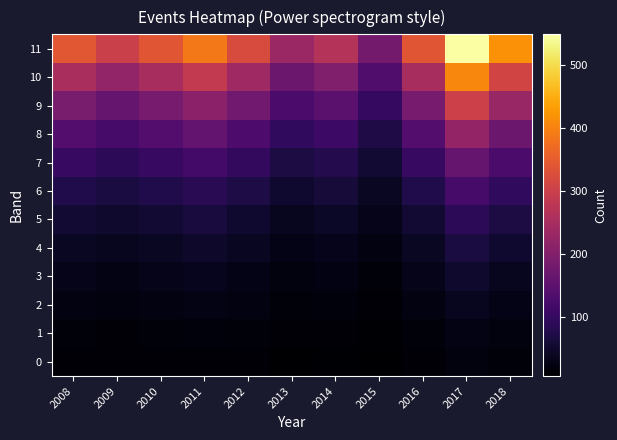

Reading left to right, list all the values displayed in this chart.

0: 2008=12.6	2009=11.0	2010=12.5	2011=14.3	2012=11.9	2013=8.5	2014=9.8	2015=6.7	2016=12.5	2017=20.2	2018=15.5
1: 2008=17.0	2009=14.9	2010=16.9	2011=19.3	2012=16.0	2013=11.5	2014=13.3	2015=9.1	2016=16.9	2017=27.3	2018=20.9
2: 2008=23.0	2009=20.1	2010=22.8	2011=26.1	2012=21.6	2013=15.5	2014=17.9	2015=12.2	2016=22.8	2017=36.8	2018=28.2
3: 2008=31.0	2009=27.1	2010=30.8	2011=35.2	2012=29.2	2013=21.0	2014=24.2	2015=16.5	2016=30.8	2017=49.7	2018=38.0
4: 2008=41.9	2009=36.6	2010=41.5	2011=47.5	2012=39.4	2013=28.3	2014=32.7	2015=22.3	2016=41.5	2017=67.1	2018=51.3
5: 2008=56.5	2009=49.4	2010=56.0	2011=64.1	2012=53.2	2013=38.2	2014=44.1	2015=30.1	2016=56.0	2017=90.6	2018=69.3
6: 2008=76.3	2009=66.7	2010=75.6	2011=86.6	2012=71.8	2013=51.5	2014=59.6	2015=40.6	2016=75.6	2017=122.3	2018=93.5
7: 2008=103.0	2009=90.1	2010=102.1	2011=116.9	2012=97.0	2013=69.6	2014=80.4	2015=54.8	2016=102.1	2017=165.1	2018=126.2
8: 2008=139.0	2009=121.6	2010=137.8	2011=157.7	2012=130.9	2013=93.9	2014=108.6	2015=74.0	2016=137.8	2017=222.8	2018=170.4
9: 2008=187.7	2009=164.1	2010=186.0	2011=212.9	2012=176.7	2013=126.8	2014=146.5	2015=99.9	2016=186.0	2017=300.7	2018=230.0
10: 2008=253.4	2009=221.5	2010=251.1	2011=287.4	2012=238.5	2013=171.1	2014=197.8	2015=134.8	2016=251.1	2017=406.0	2018=310.4
11: 2008=342.0	2009=299.0	2010=339.0	2011=388.0	2012=322.0	2013=231.0	2014=267.0	2015=182.0	2016=339.0	2017=548.0	2018=419.0